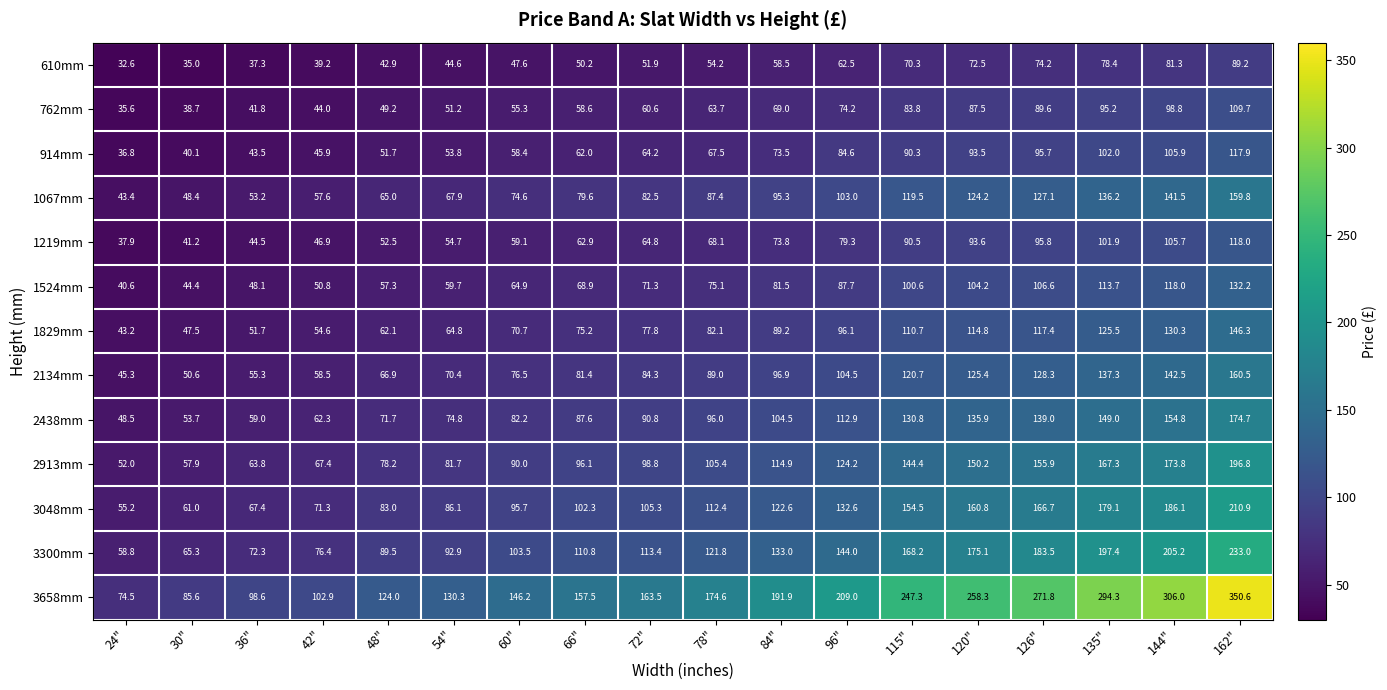

What is the sum of all 2913mm values?

2018.8